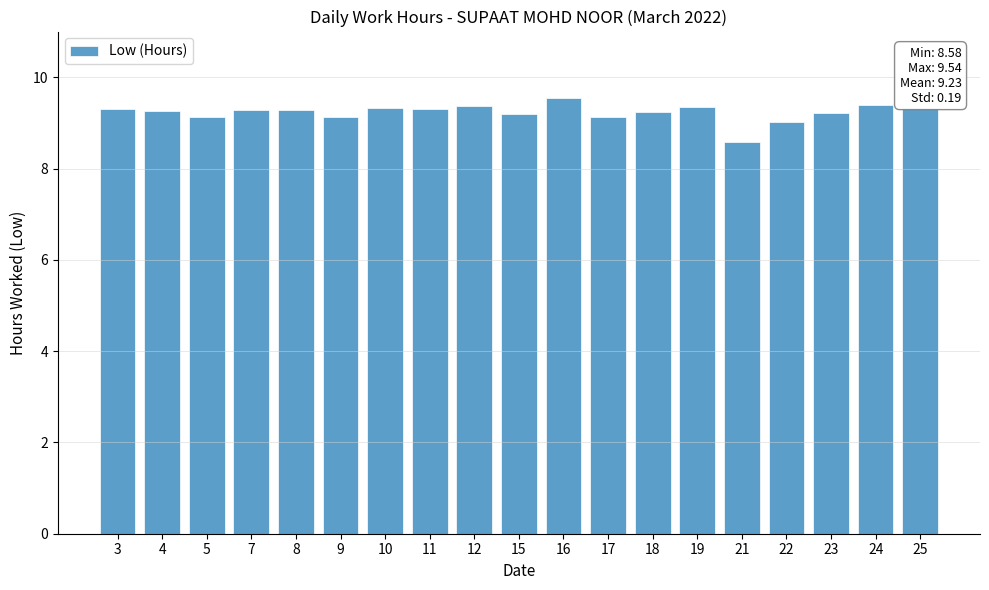

At which category does the chart reach its minimum across all series?

21